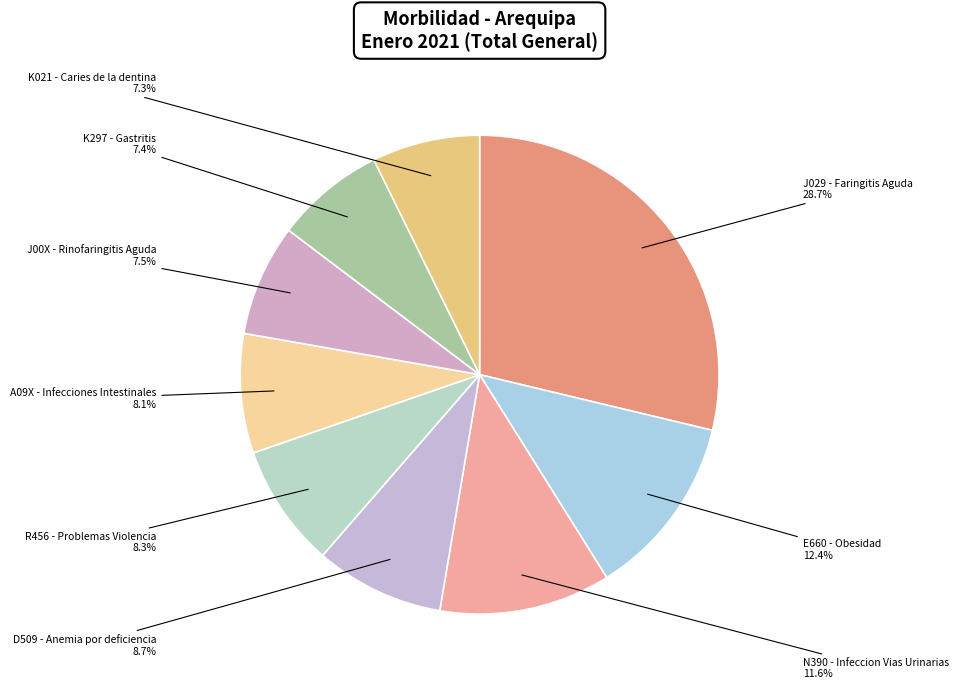

Which has a higher value, J029 - Faringitis Aguda or K297 - Gastritis?

J029 - Faringitis Aguda